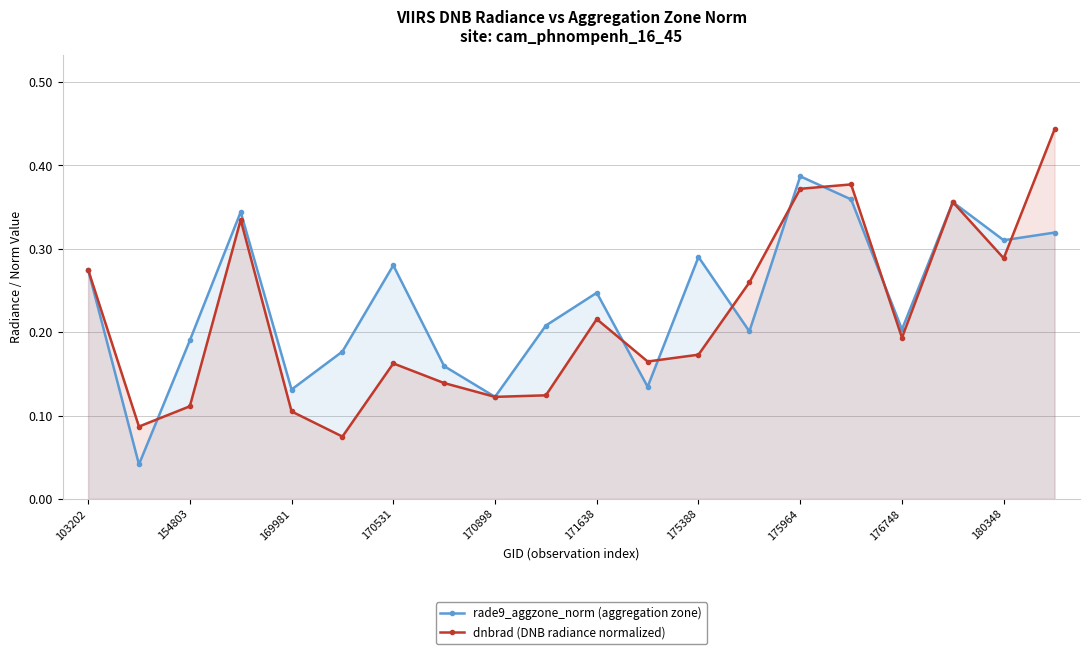

True or false: rade9_aggzone_norm (aggregation zone) has a value of 0.5 at 180348.

False